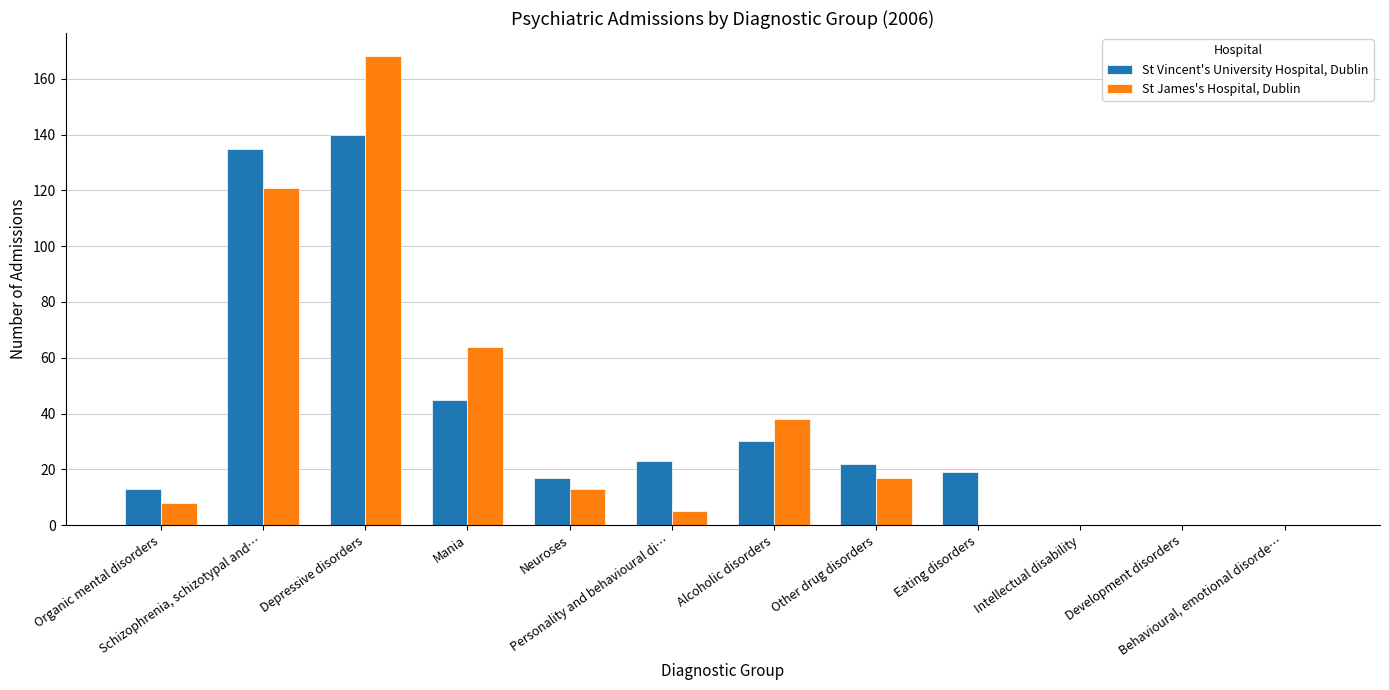

What is the sum of all St Vincent's University Hospital, Dublin values?

444